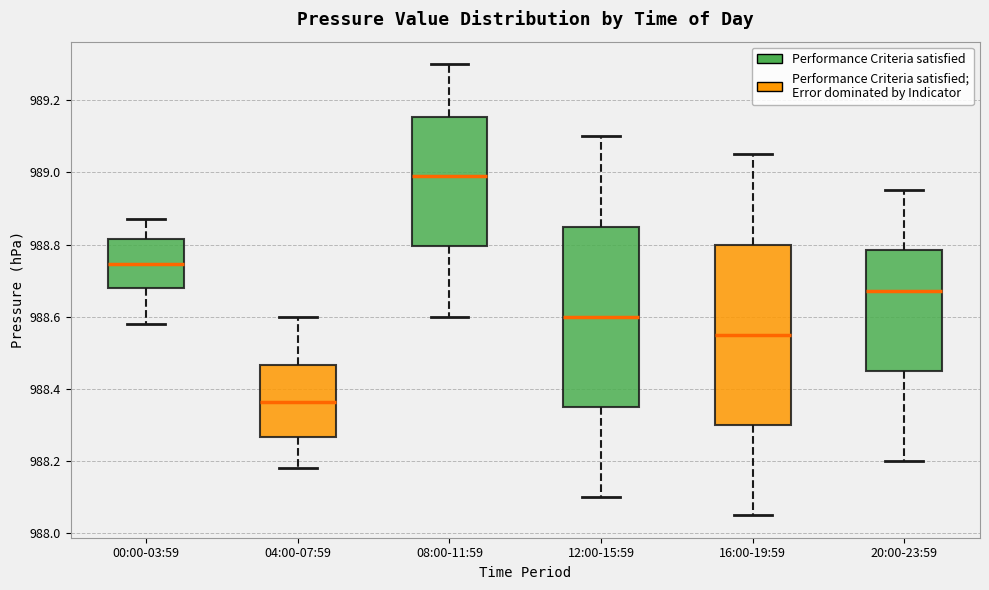

Reading left to right, transcribe this box plot: for each box, give where its median line is, the range the box spans, and where its two whiskers end, as read against the y-axis. The values are not printed on the chart, so give them approximately, as read against the axis.

00:00-03:59: median 988.74, box 988.68 to 988.82, whiskers 988.58 to 988.88
04:00-07:59: median 988.36, box 988.26 to 988.46, whiskers 988.18 to 988.60
08:00-11:59: median 989.00, box 988.80 to 989.16, whiskers 988.60 to 989.30
12:00-15:59: median 988.60, box 988.36 to 988.86, whiskers 988.10 to 989.10
16:00-19:59: median 988.56, box 988.30 to 988.80, whiskers 988.06 to 989.06
20:00-23:59: median 988.68, box 988.46 to 988.78, whiskers 988.20 to 988.96